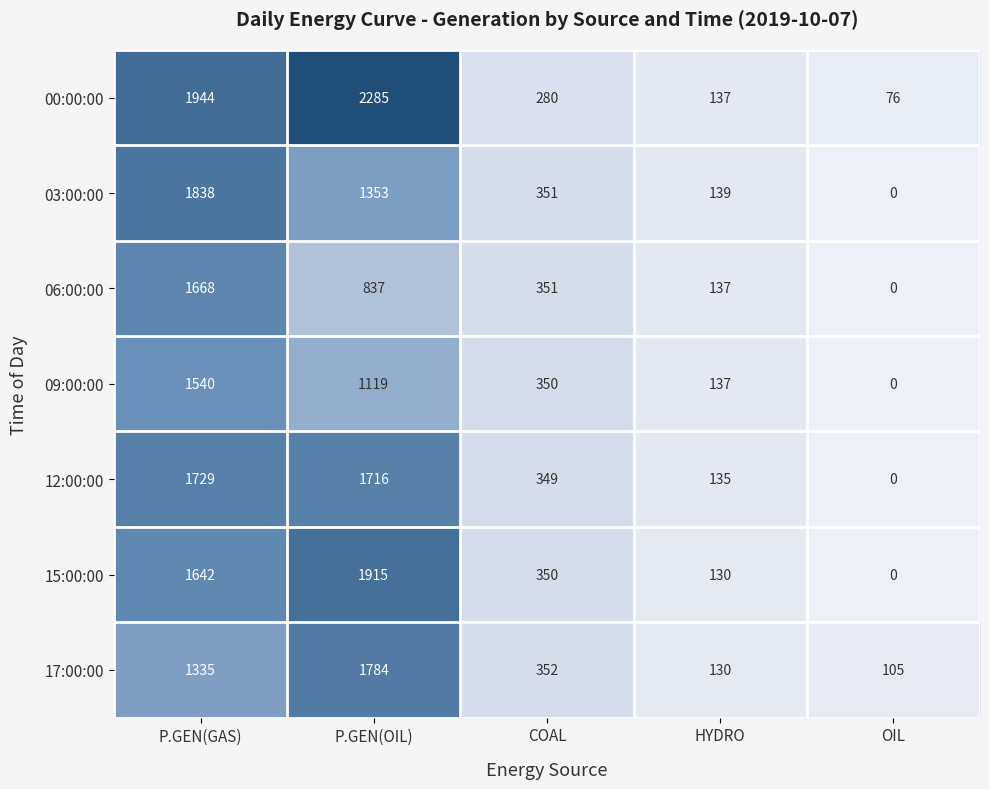

What is the sum of all 17:00:00 values?

3706